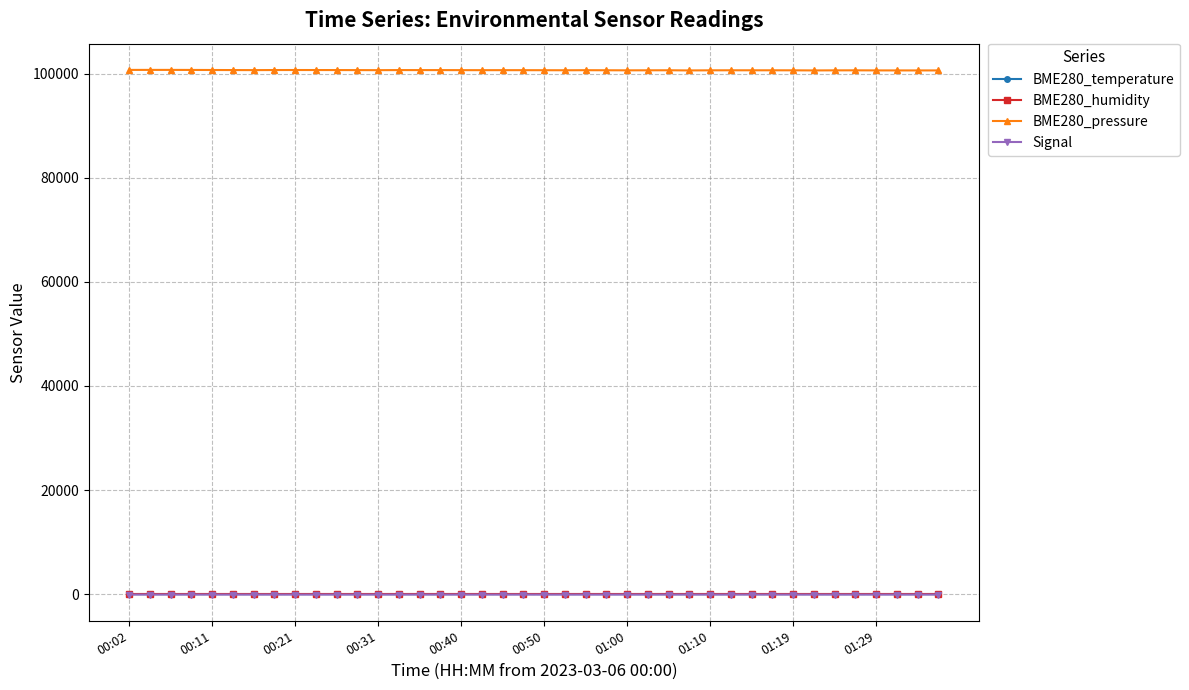

True or false: BME280_temperature and BME280_pressure intersect in this chart.

False